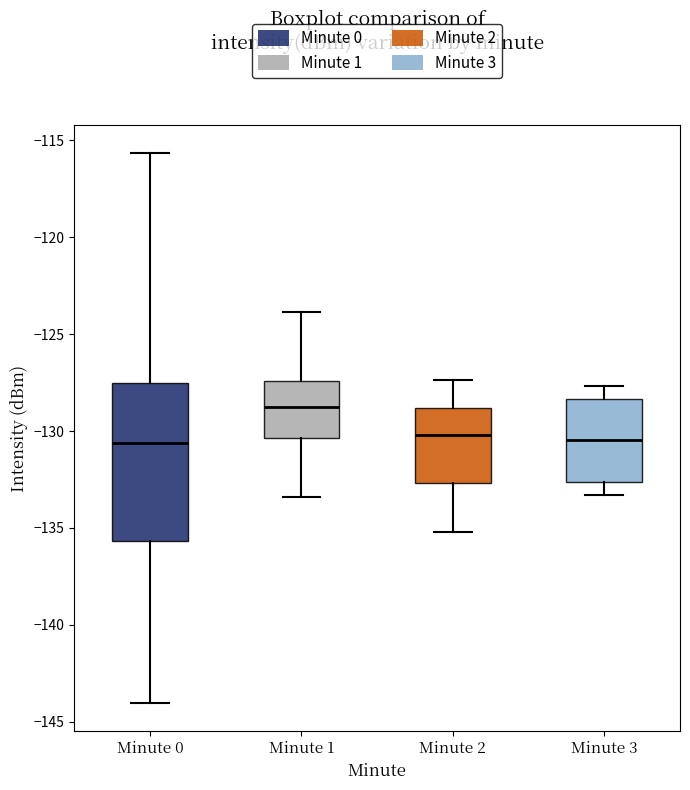

Reading left to right, read every box against the y-axis: the position of its median line, the range the box covers, and the ends of its whiskers. The values are not printed on the chart, so give them approximately, as read against the axis.

Minute 0: median -130.5, box -135.5 to -127.5, whiskers -144.0 to -115.5
Minute 1: median -128.5, box -130.5 to -127.5, whiskers -133.5 to -124.0
Minute 2: median -130.0, box -132.5 to -129.0, whiskers -135.0 to -127.5
Minute 3: median -130.5, box -132.5 to -128.5, whiskers -133.5 to -127.5